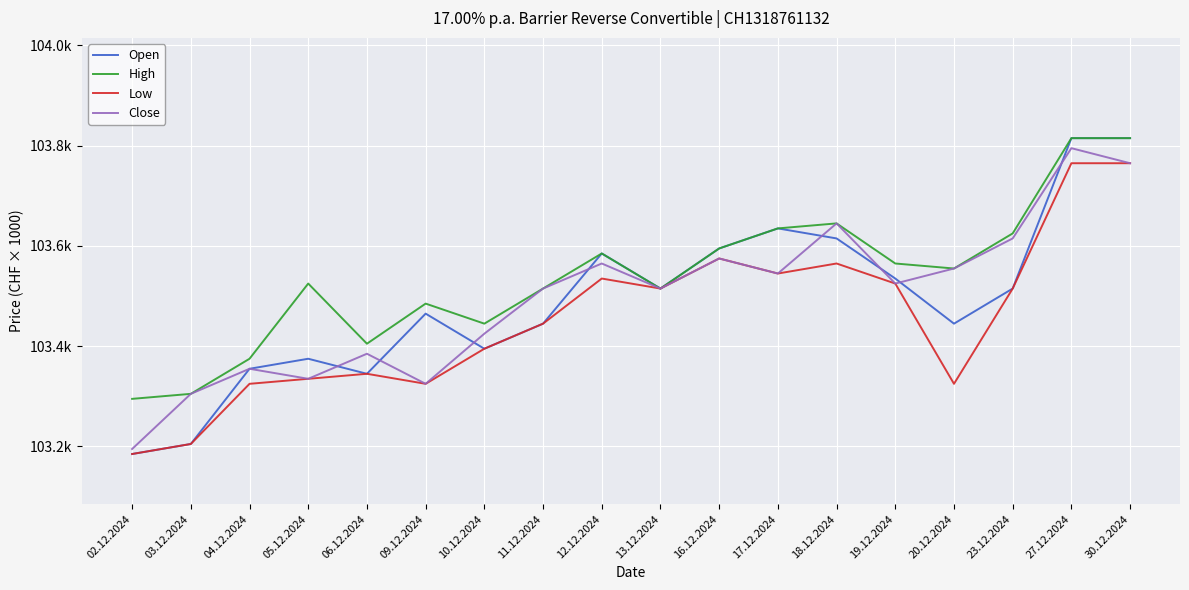

What is the label of the 16th point from the right?

04.12.2024